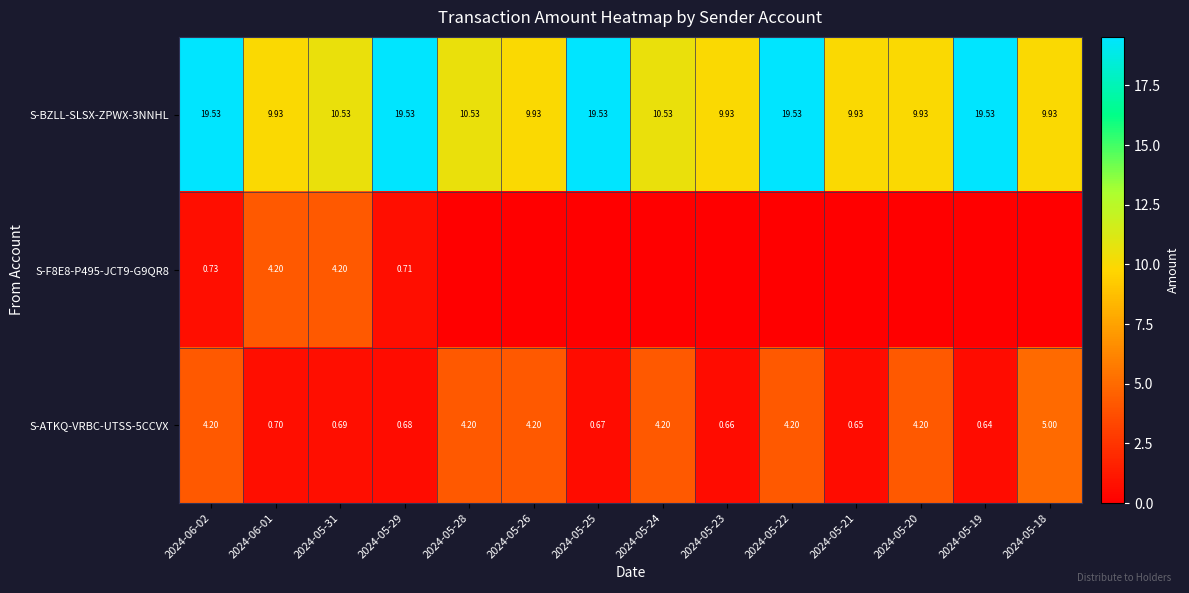

How many data points in S-BZLL-SLSX-ZPWX-3NNHL are above 10?

8